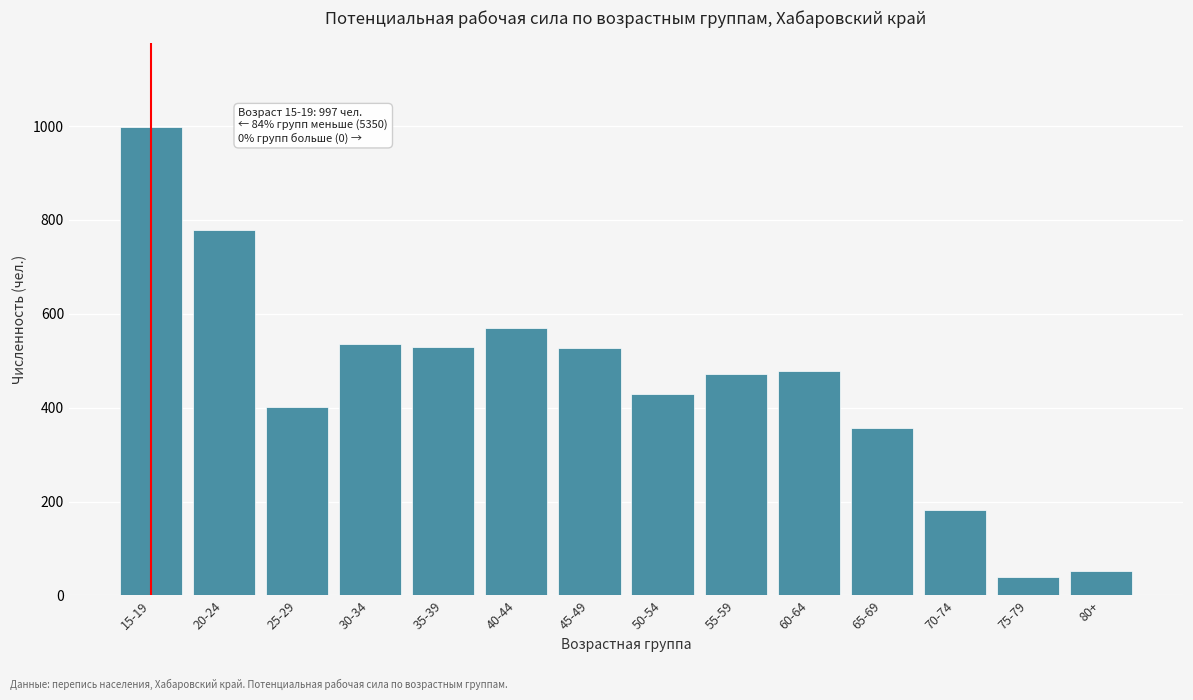

The chart shows a value of 155 at 40-44. True or false?

False